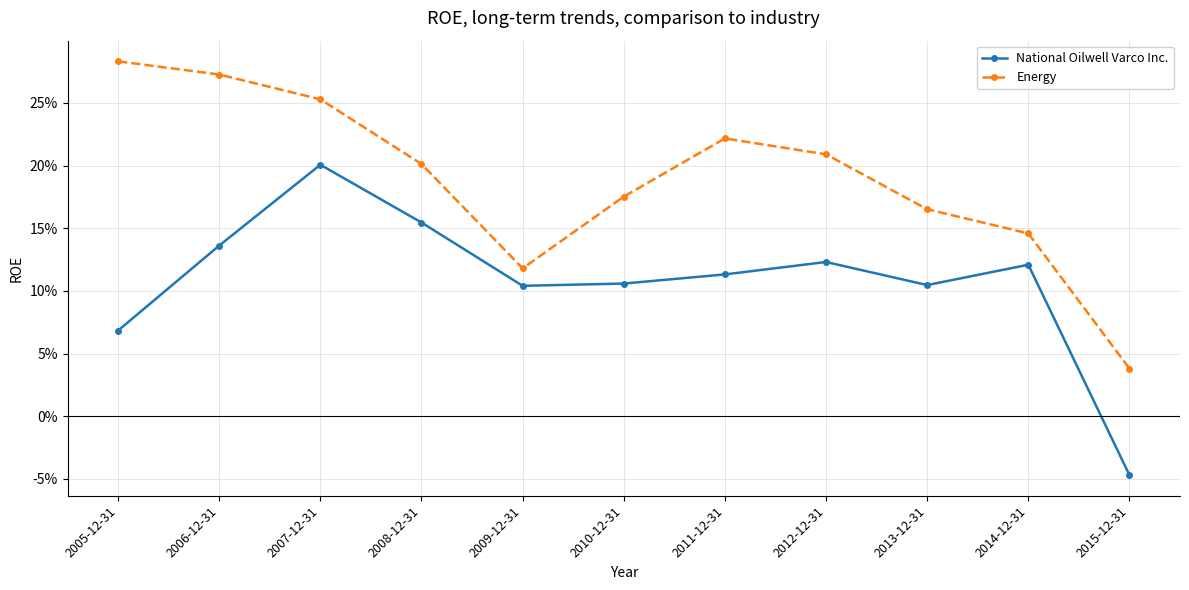

True or false: Energy has a value of 0.2 at 2014-12-31.

False